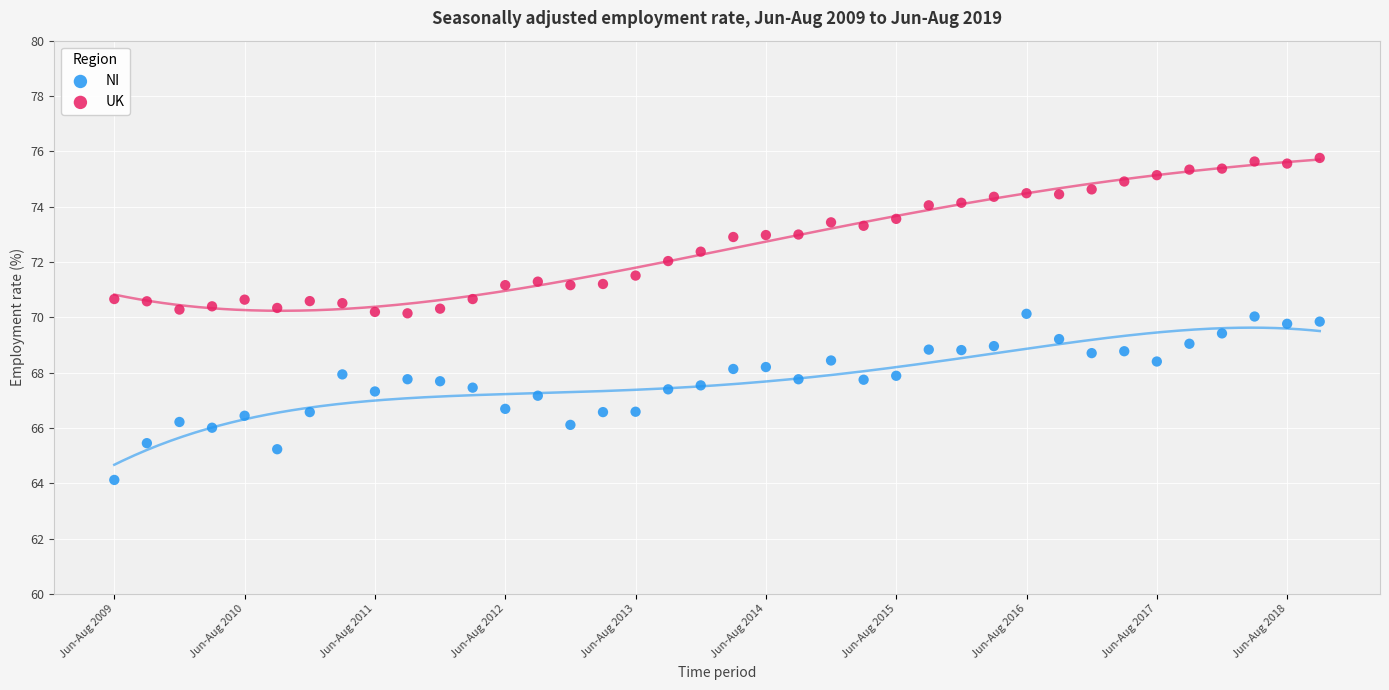

Which series reaches the minimum Y coordinate?

NI